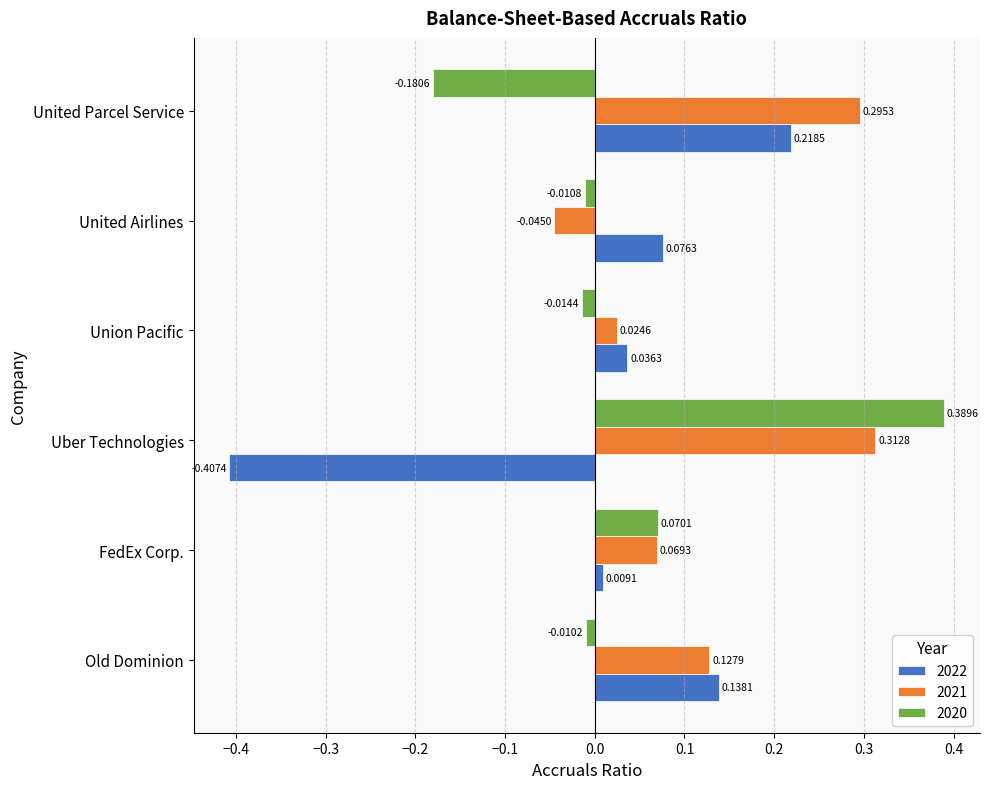

Where is 2021 nearest to the value 0?

Union Pacific